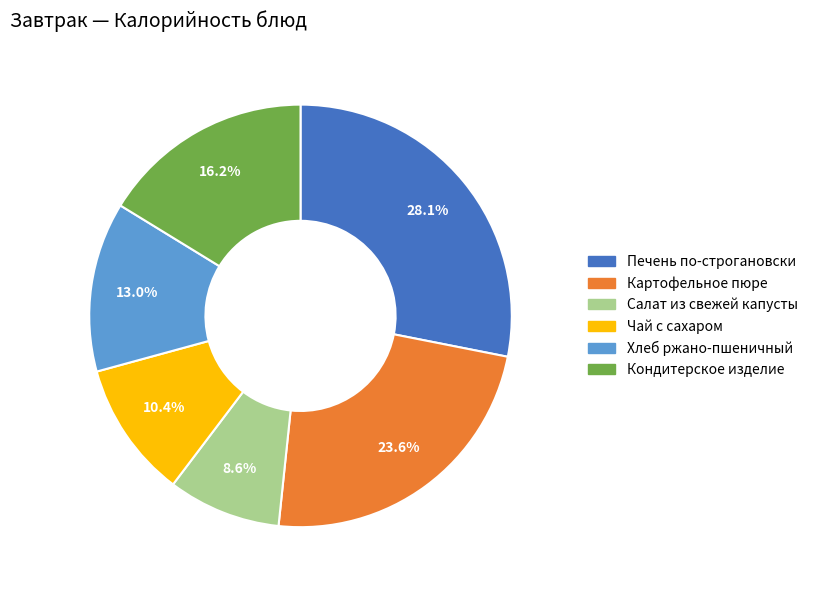

How many slices are in this pie chart?

6